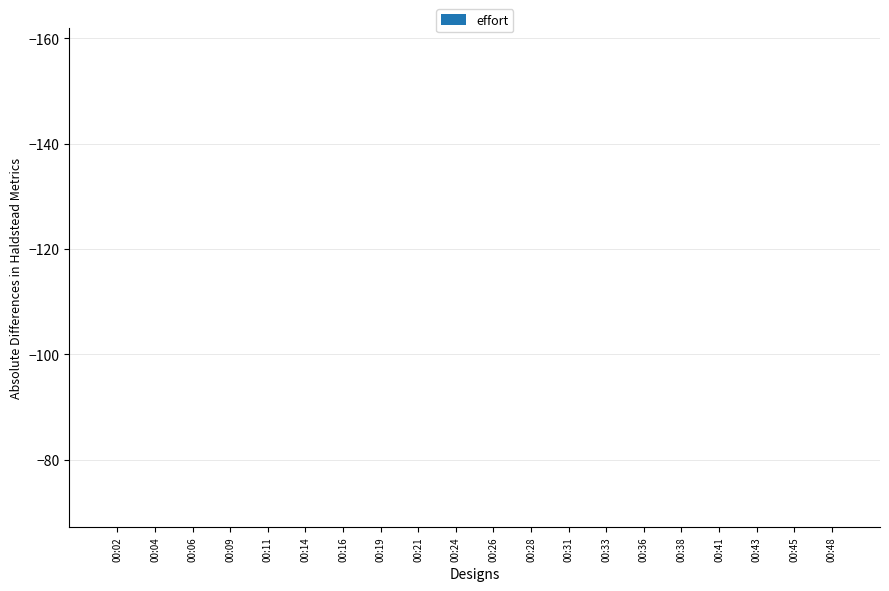

What is the maximum value shown in the chart?

-54